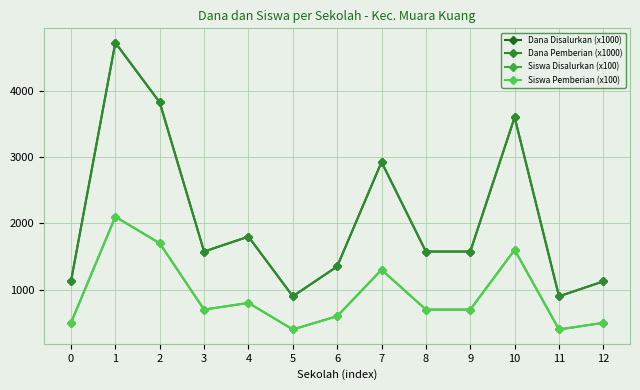

How many lines are shown in the chart?

4